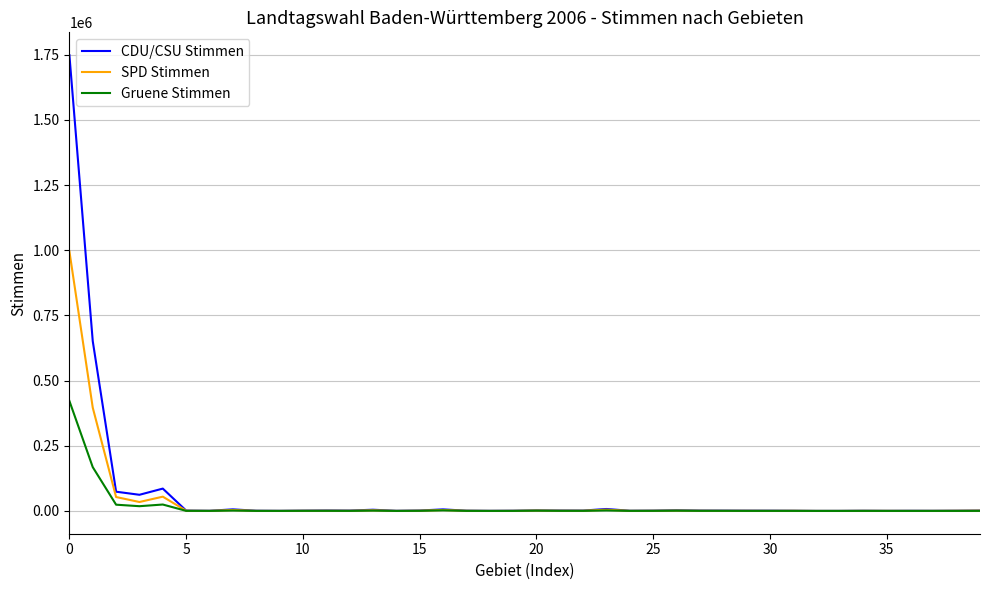

Which series has the widest spread of values?

CDU/CSU Stimmen